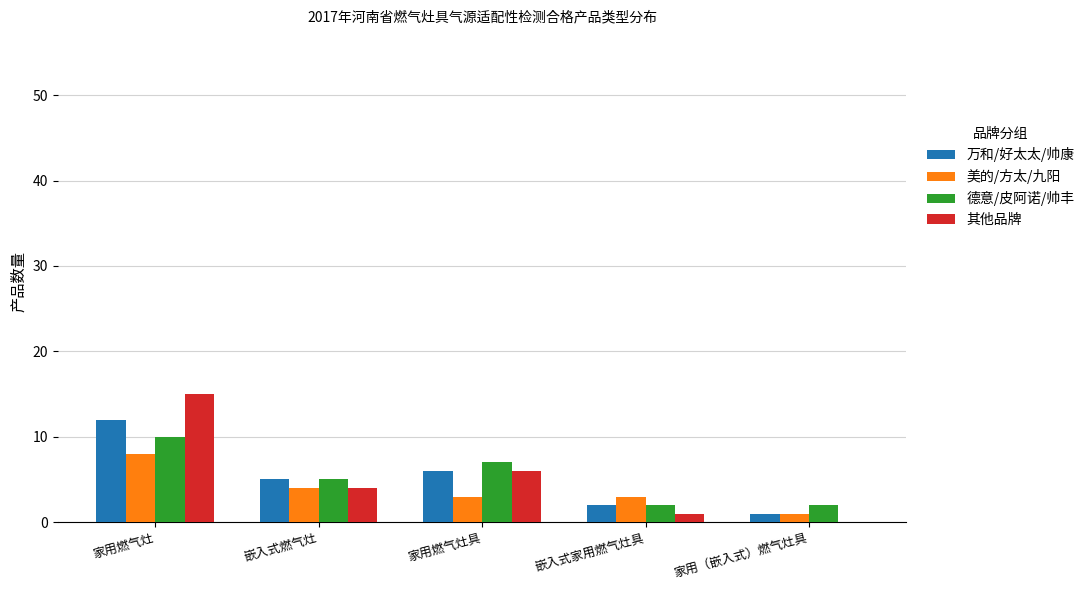

What is the approximate value of 德意/皮阿诺/帅丰 at 嵌入式燃气灶?

5